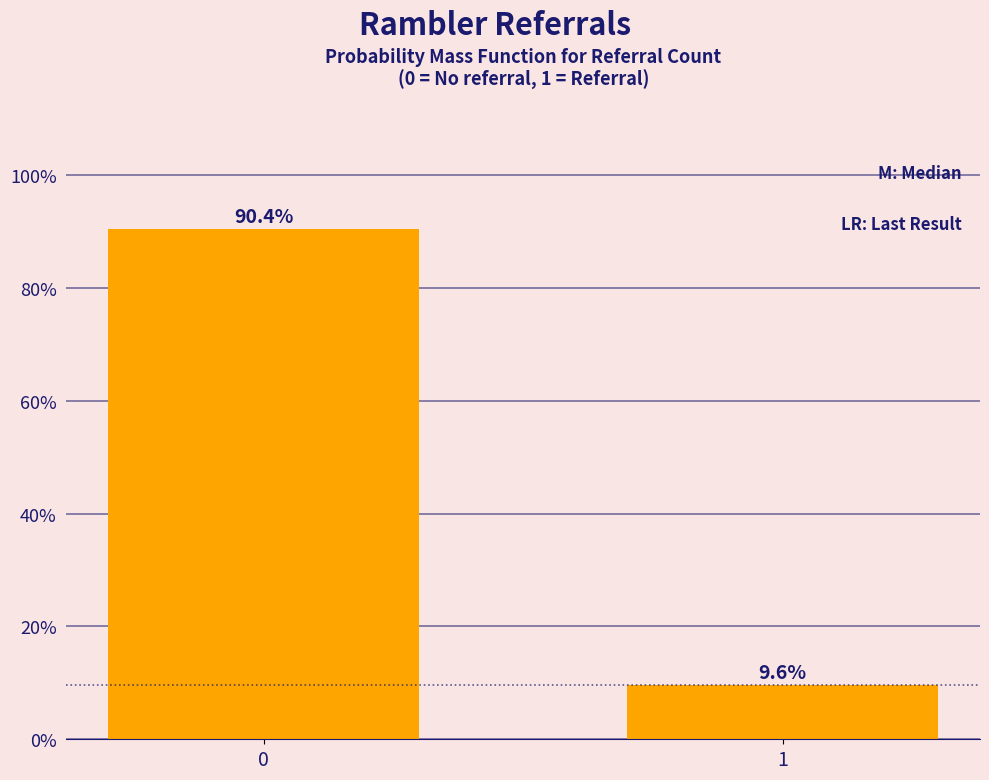

Reading left to right, what are all the values shown in this chart?

0=90.4	1=9.6